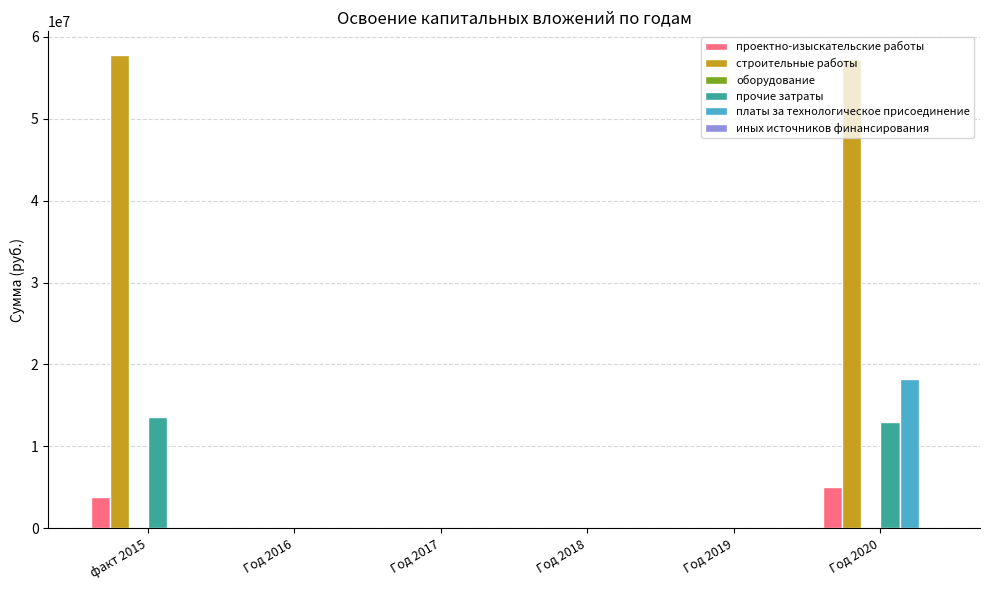

Count the number of categories in the chart.

6